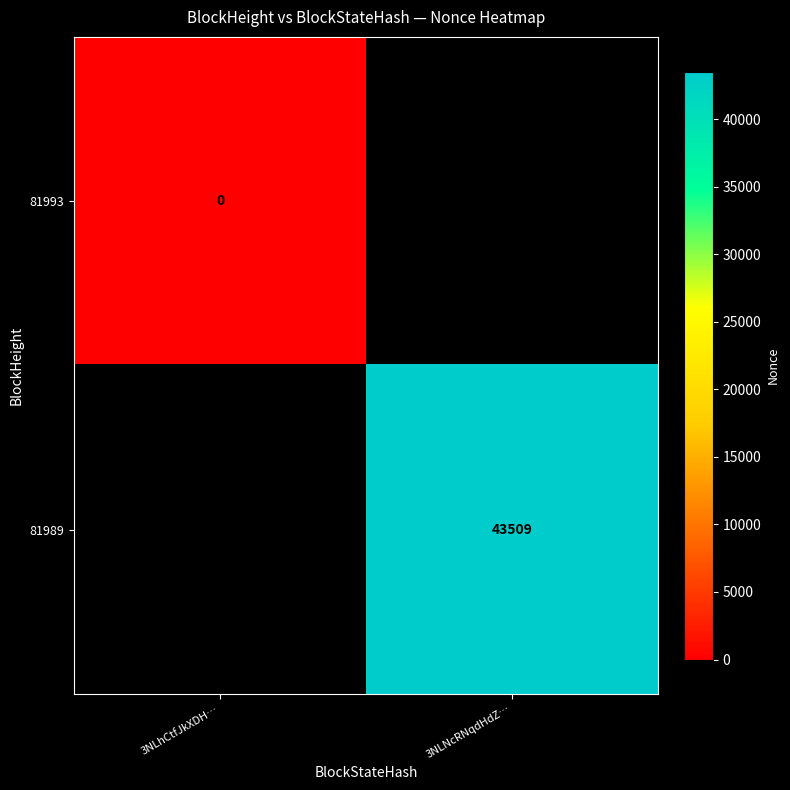

The value of 81989 at 3NLNcRNqdHdZ… is 68059. True or false?

False